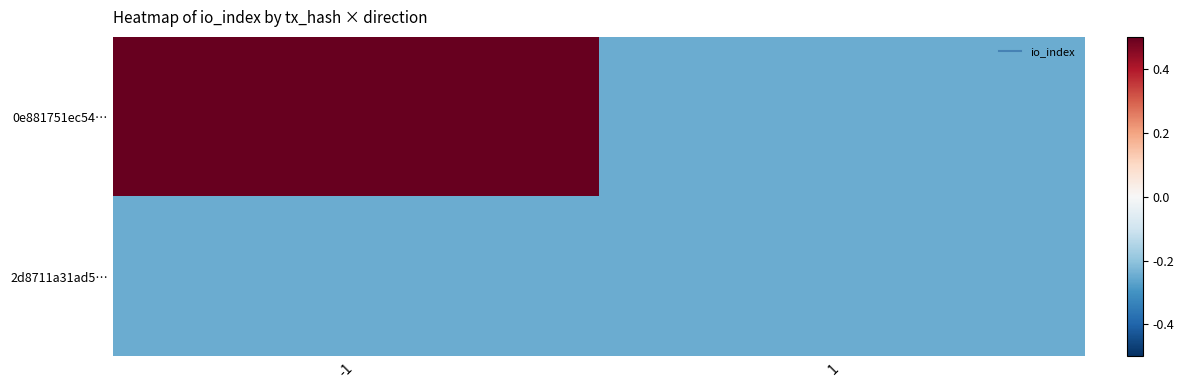

Rank the series by their maximum value, from highest to lowest.

0e881751ec54…, 2d8711a31ad5…